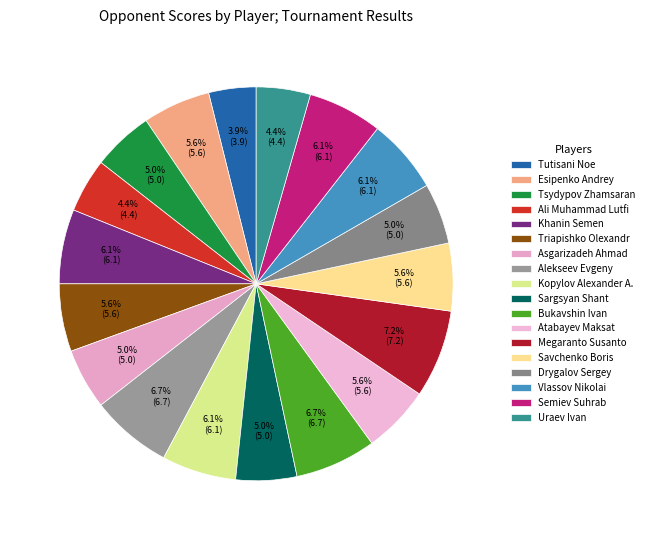

Count the number of slices in the pie.

18